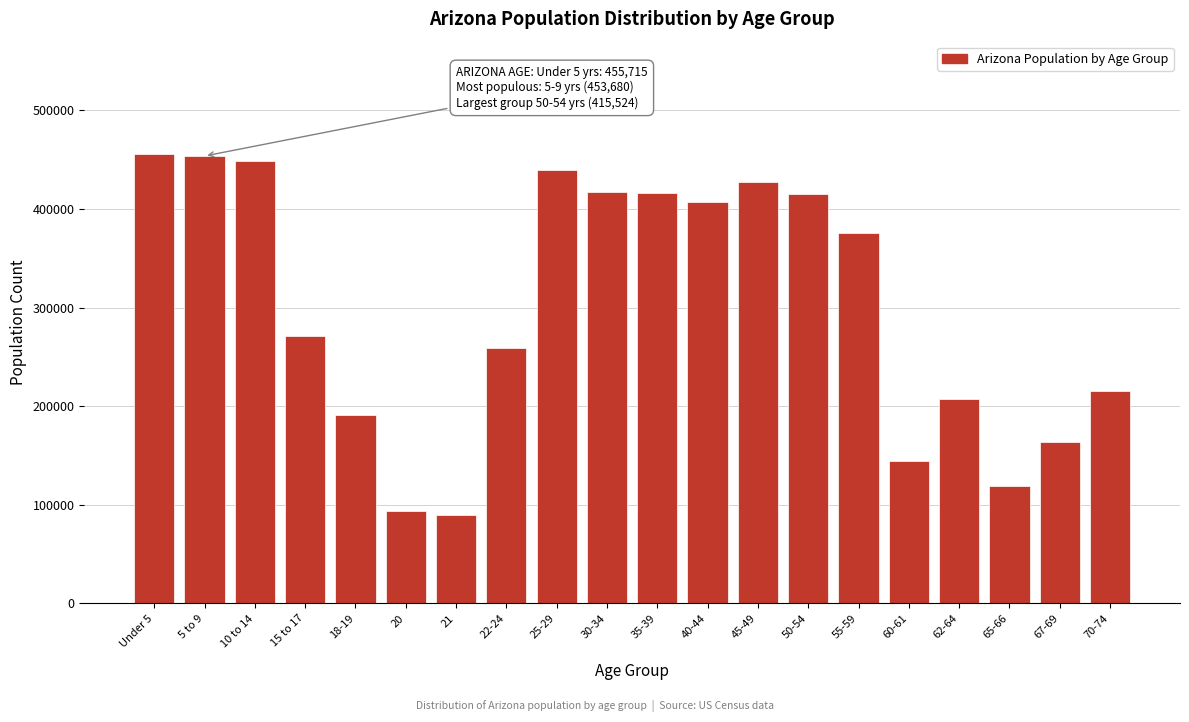

Which has a higher value, 22-24 or 65-66?

22-24